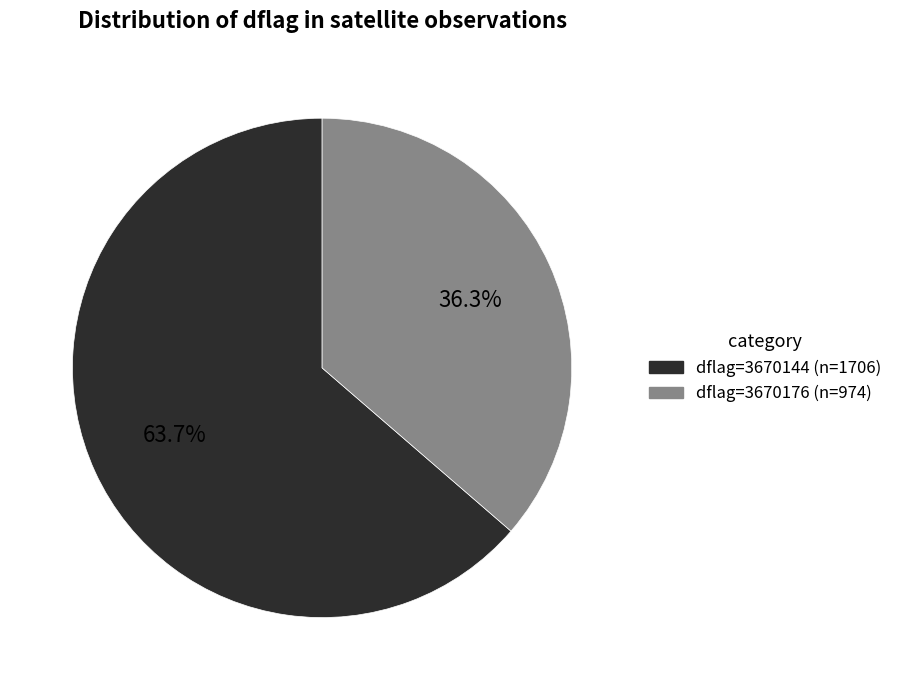

Count the number of slices in the pie.

2